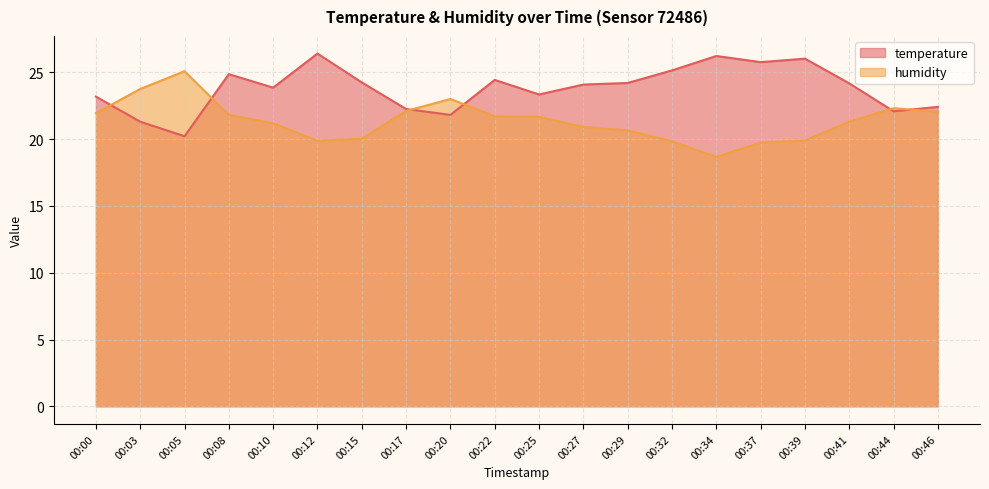

Where do temperature and humidity first cross each other?

00:00 and 00:03